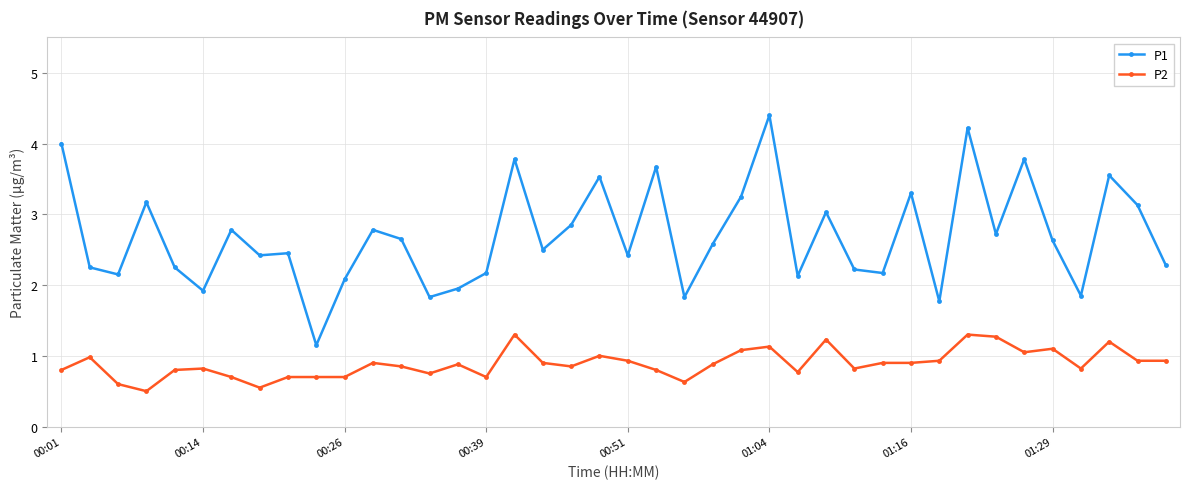

Rank the series by their average value, from highest to lowest.

P1, P2